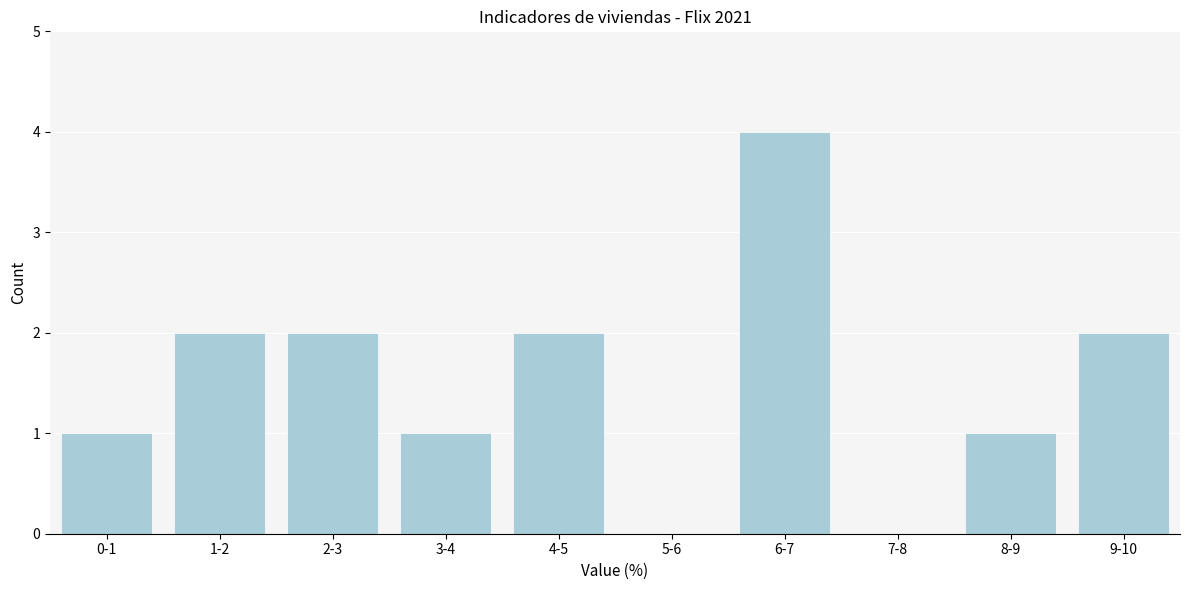

Reading right to left, list all the values displayed in this chart.

9-10=2	8-9=1	7-8=0	6-7=4	5-6=0	4-5=2	3-4=1	2-3=2	1-2=2	0-1=1